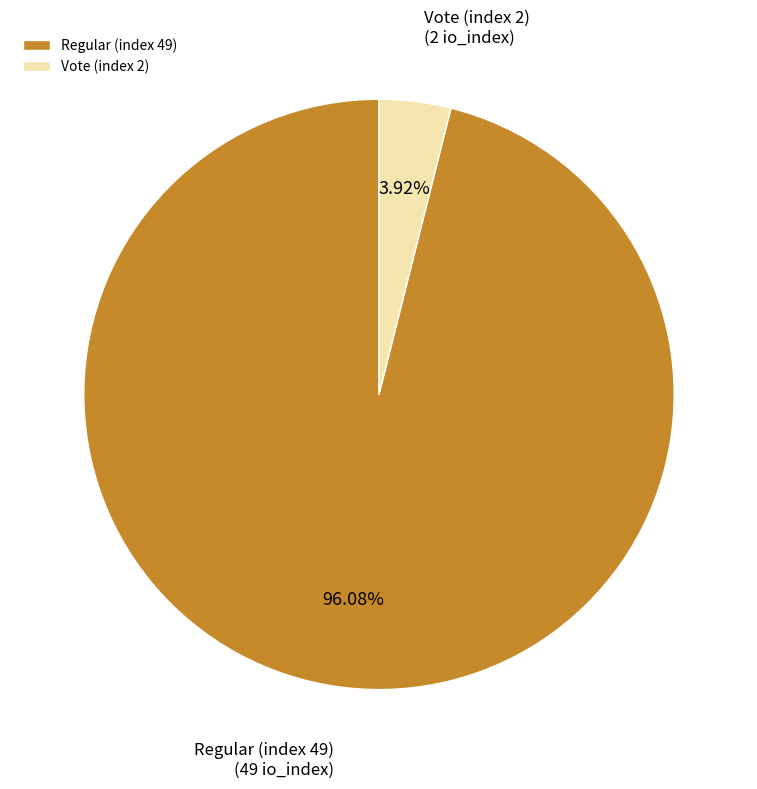

True or false: Vote (index 2) accounts for 4% of the total.

True